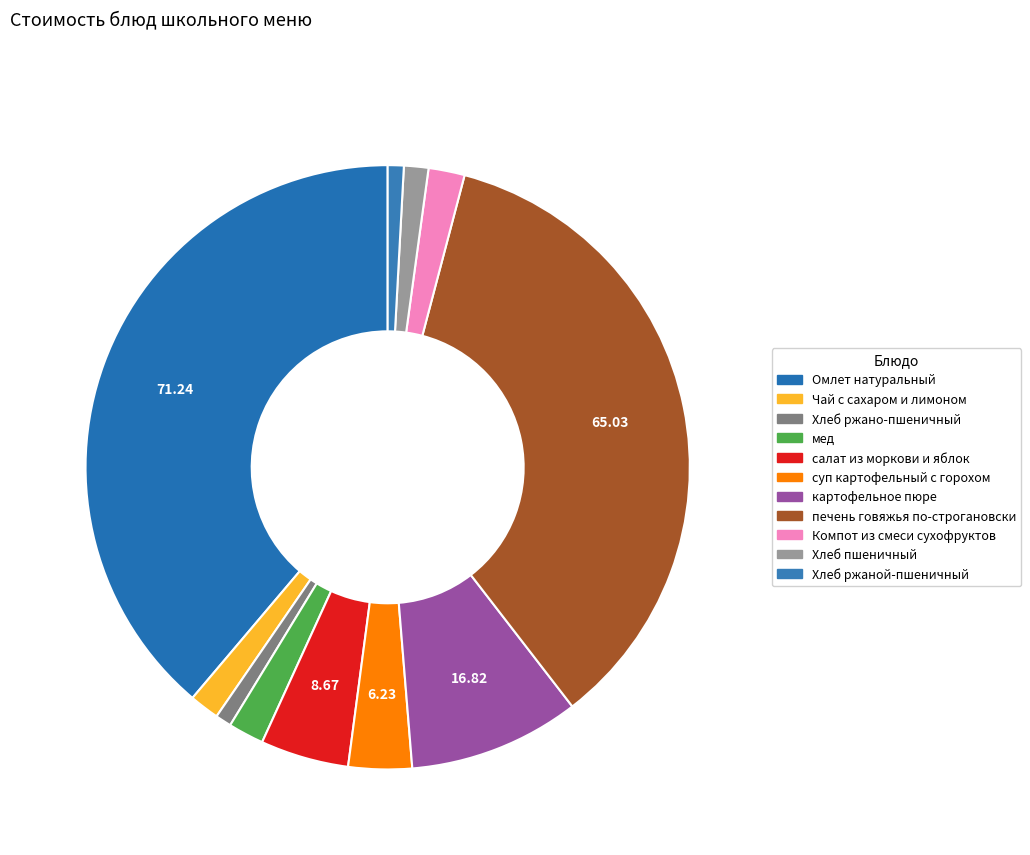

How many slices are in this pie chart?

11